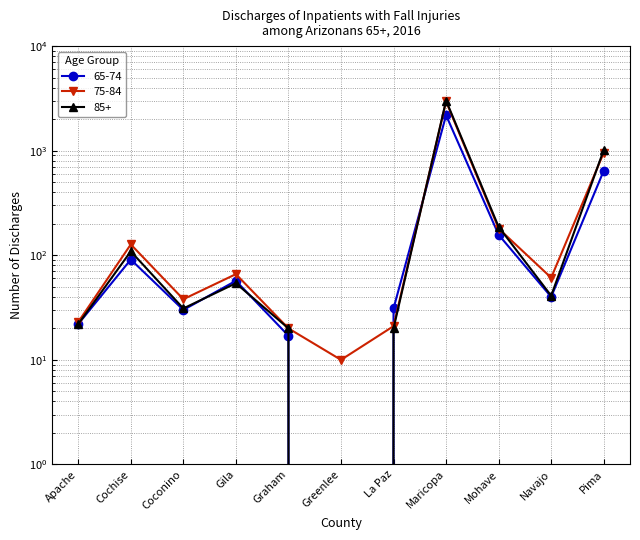

Where do 75-84 and 65-74 first cross each other?

Greenlee and La Paz